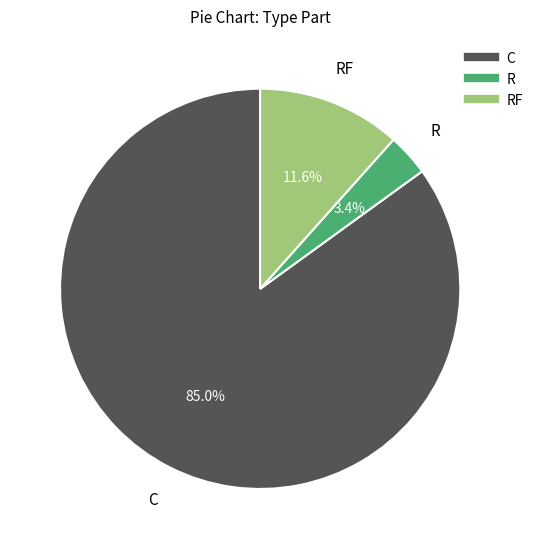

Is there any slice that represents more than half of the pie?

Yes